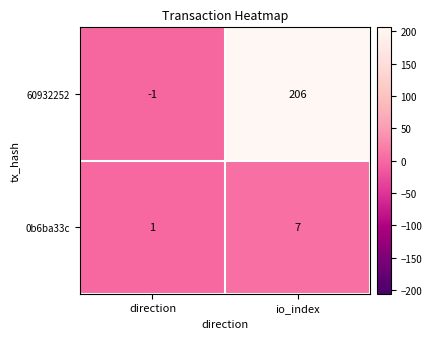

Count the number of categories in the chart.

2